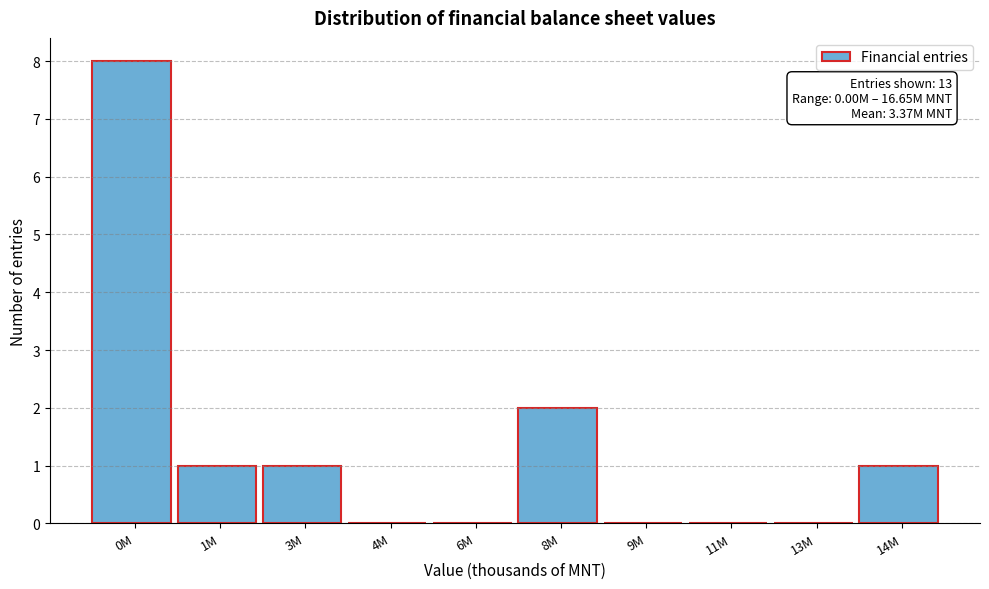

Reading right to left, extract all data points from this chart.

14M=1	13M=0	11M=0	9M=0	8M=2	6M=0	4M=0	3M=1	1M=1	0M=8